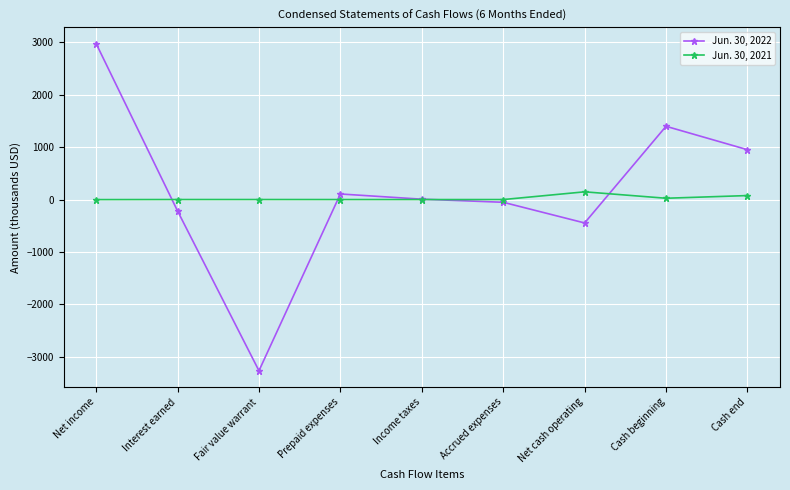

What is the label of the 7th point from the left?

Net cash operating